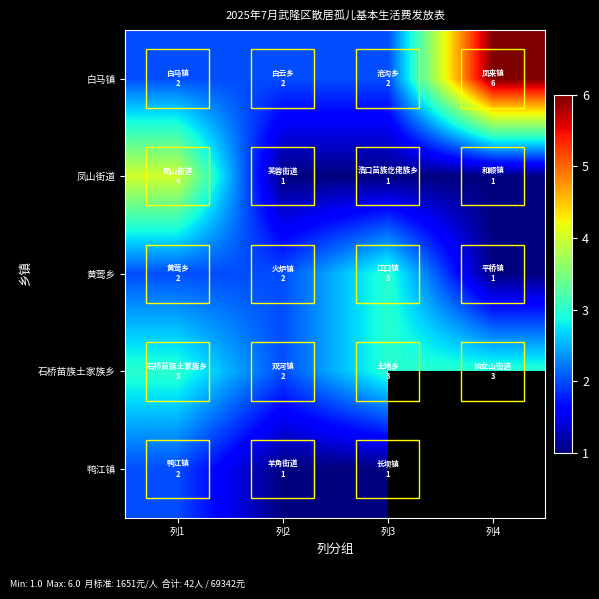

True or false: 黄莺乡 has a value of 2.0 at 列1.

True